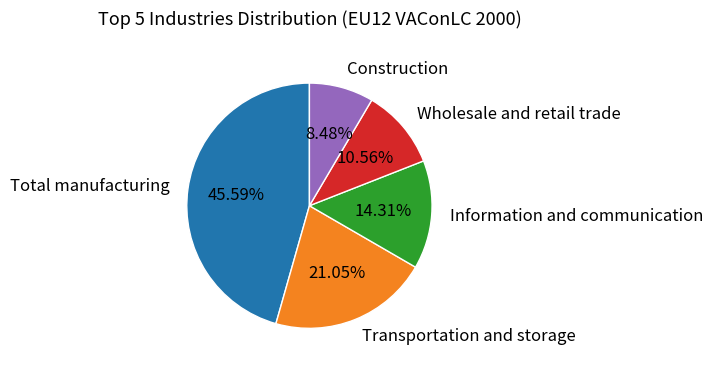

Which slice is the smallest?

Construction